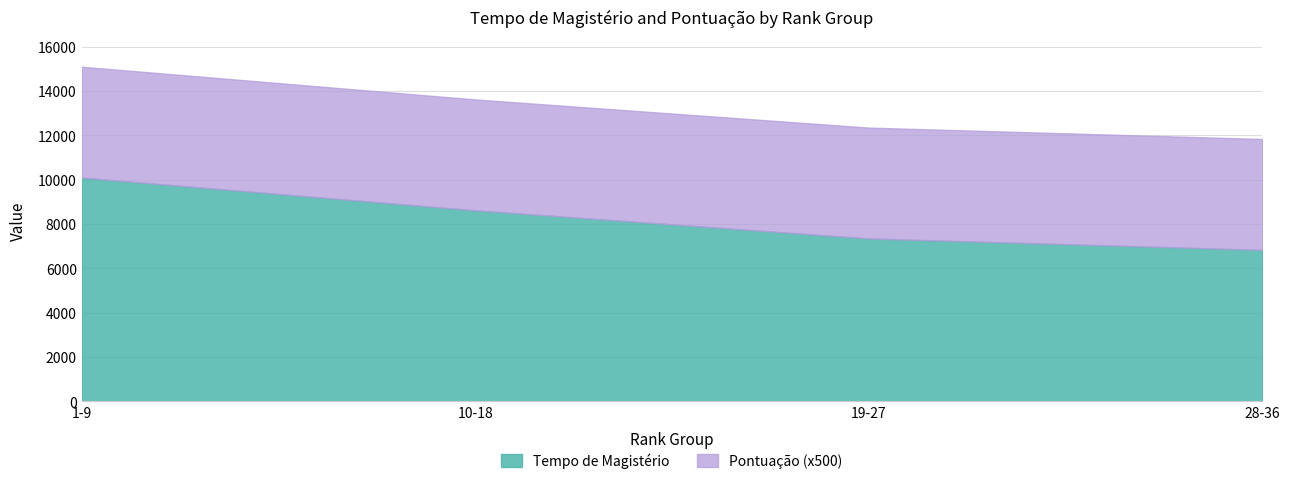

Rank the categories by value from lowest to highest.

28-36, 19-27, 10-18, 1-9